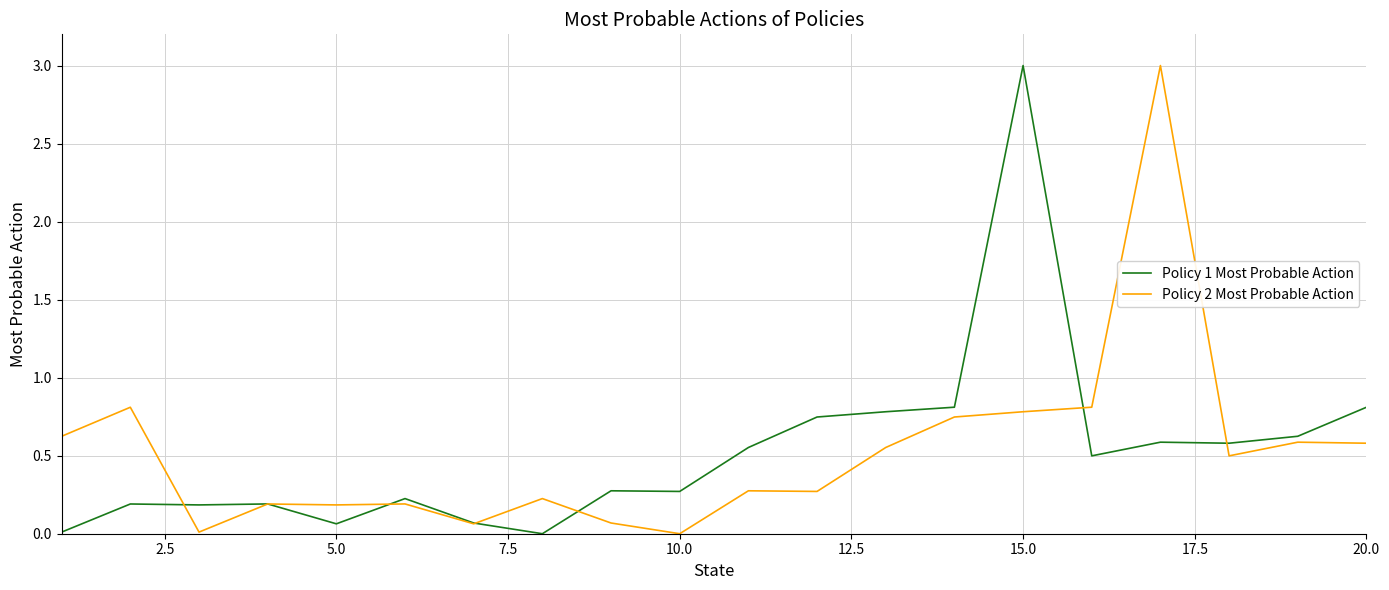

How many lines are shown in the chart?

2